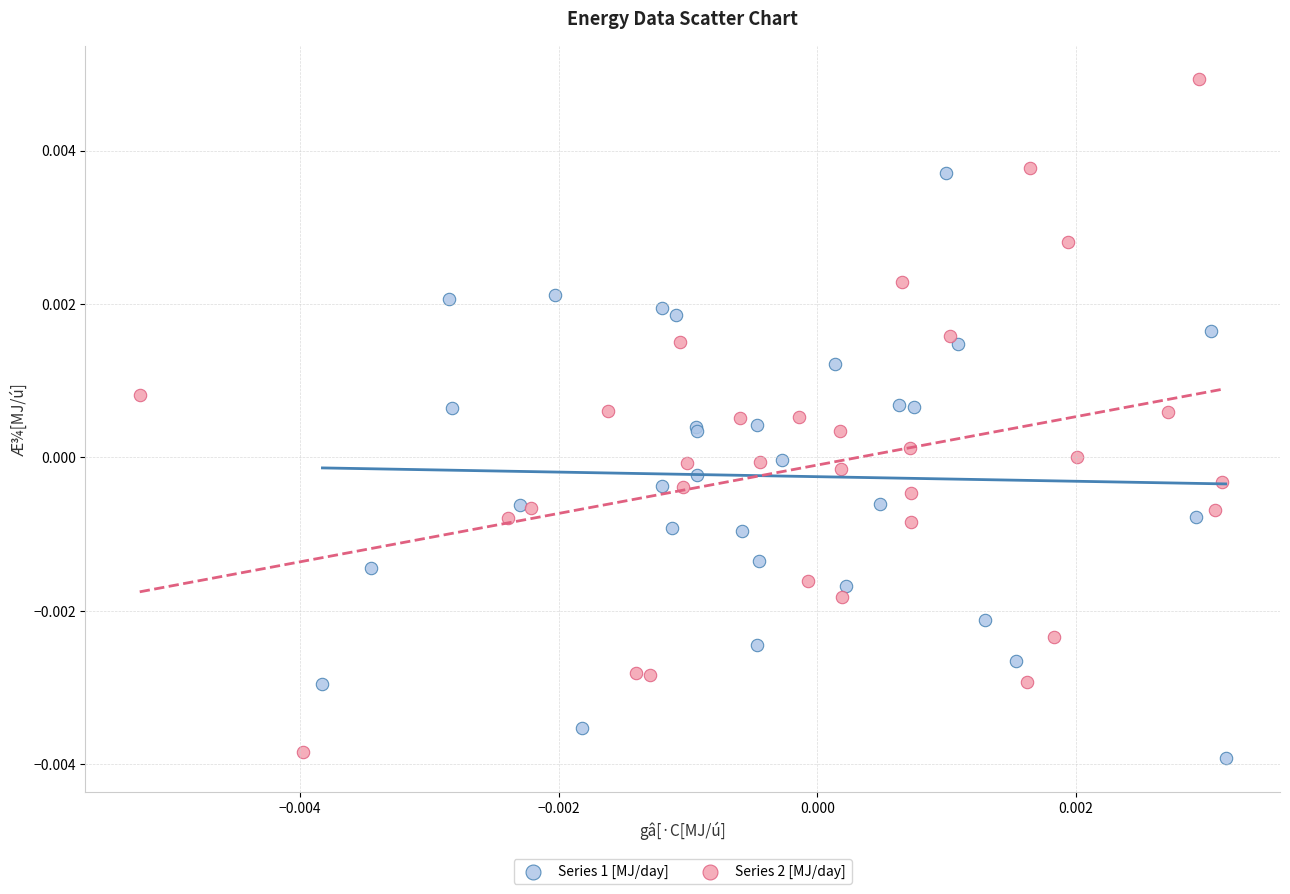

Which series reaches the maximum Y coordinate?

Series 2 [MJ/day]